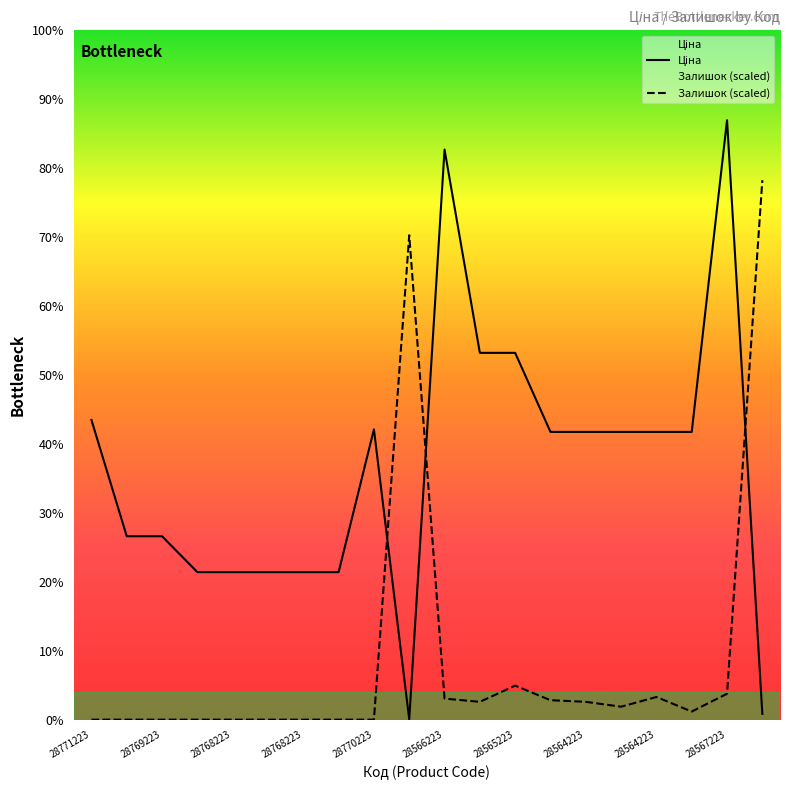

The value of Залишок (scaled) at 15 is 1319.5. True or false?

True